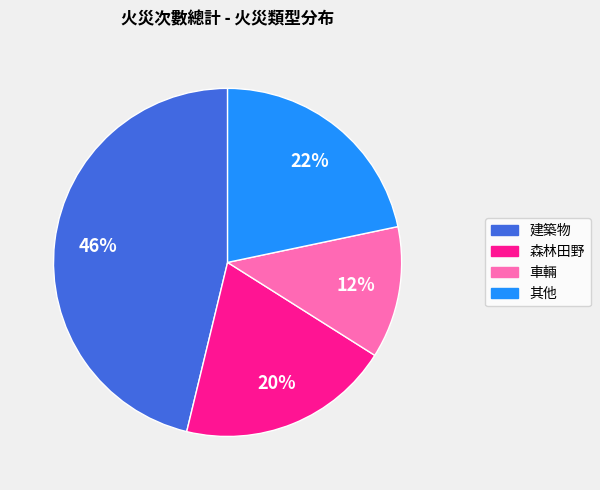

How many slices are in this pie chart?

4